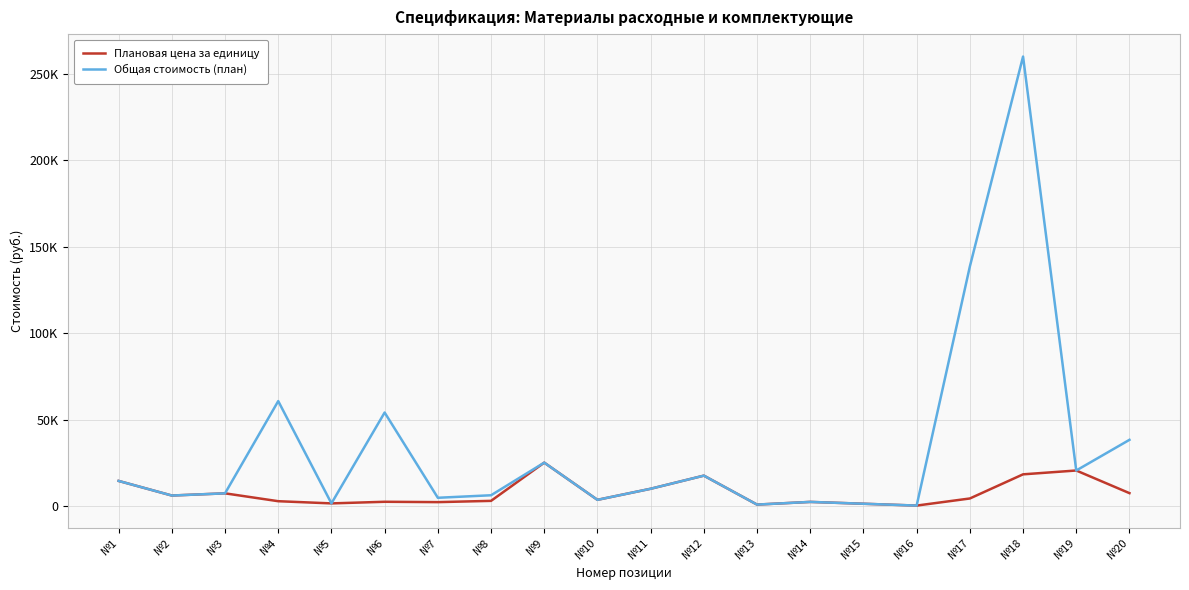

What is the sum of all Плановая цена за единицу values?

156659.0